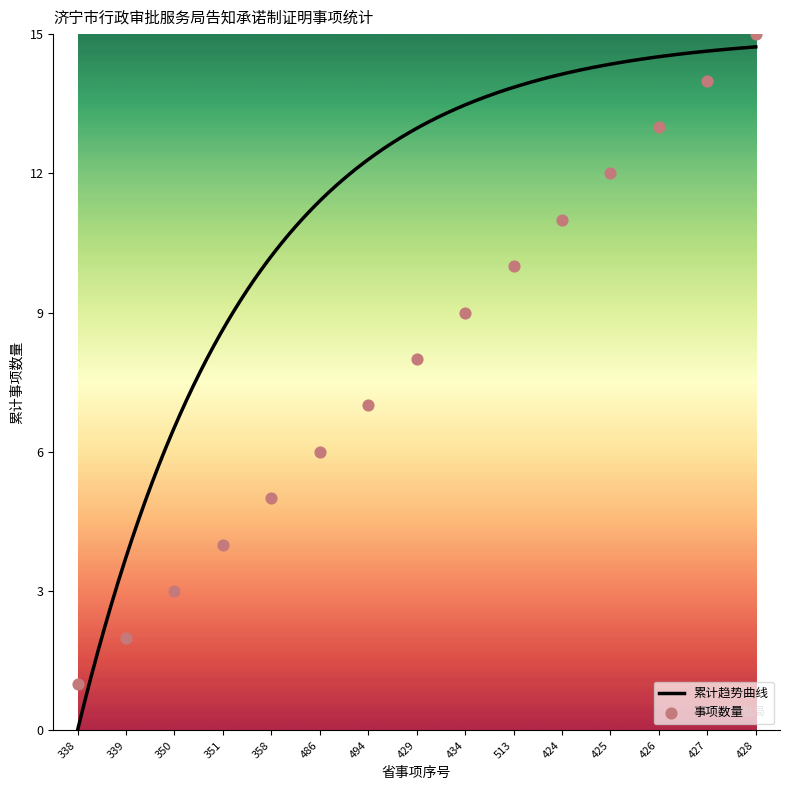

Between 425 and 351, which is larger?

425